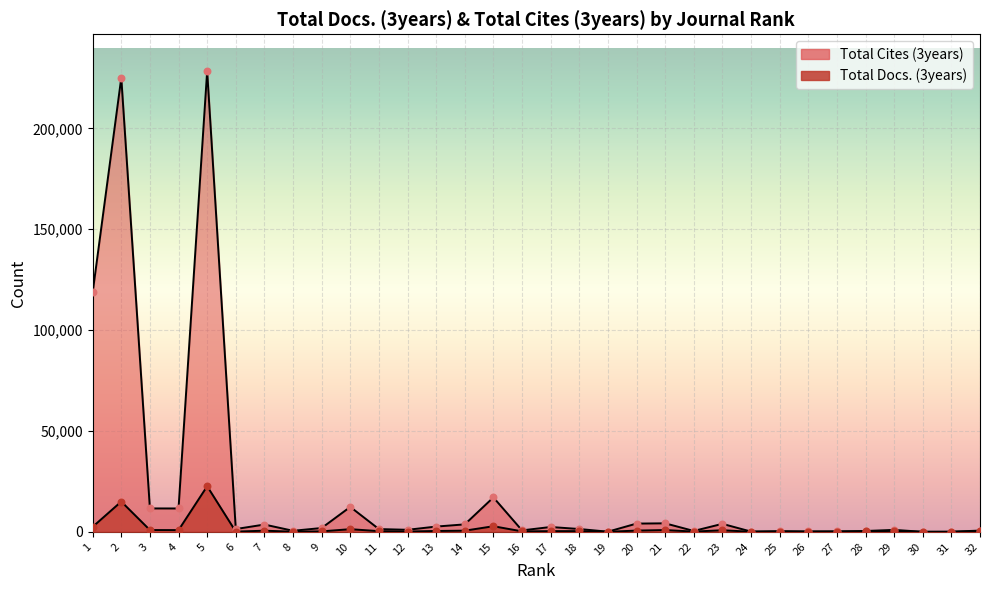

At which category is the sum across all series the highest?

5